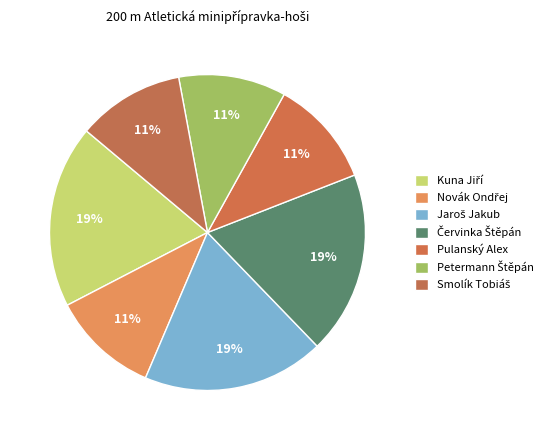

Is there any slice that represents more than half of the pie?

No